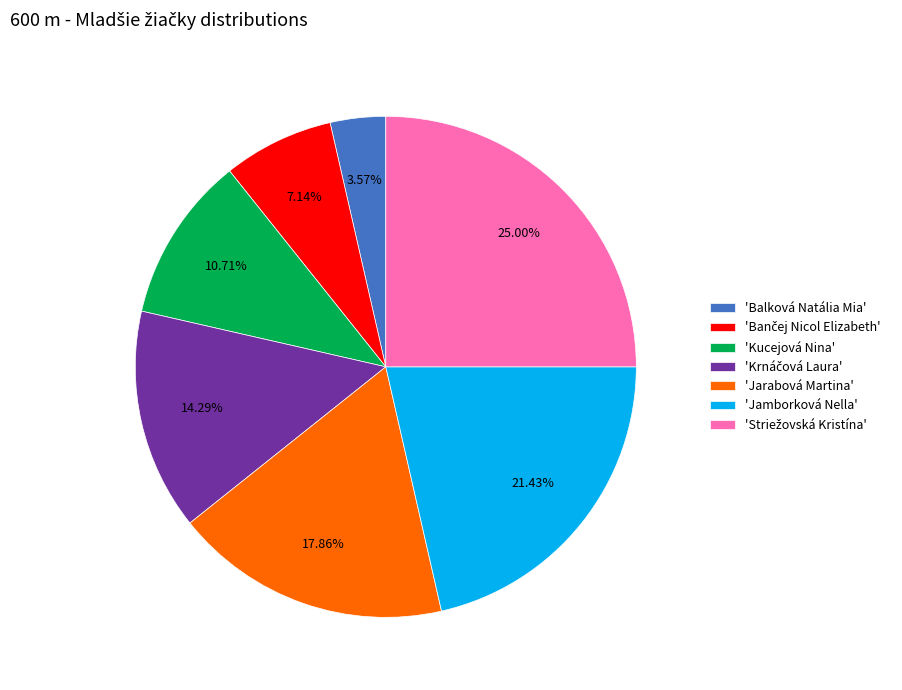

Which category has the smallest portion of the pie?

'Balková Natália Mia'